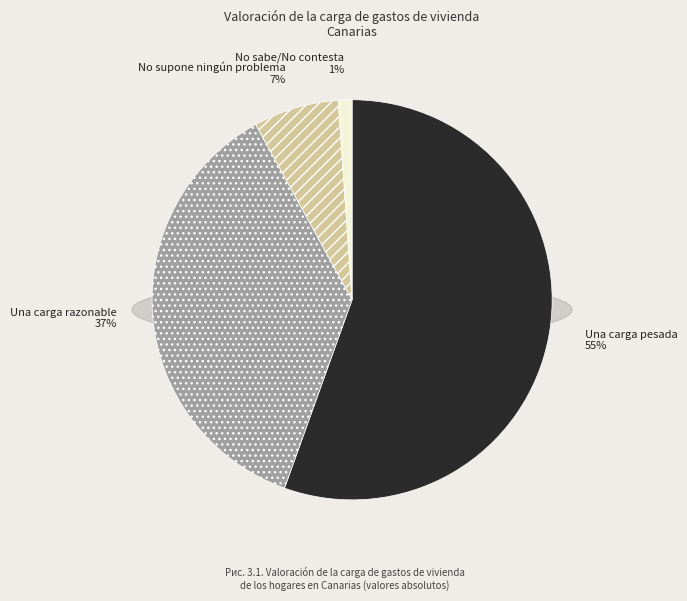

What is the change in value from Una carga pesada to No sabe/No contesta?

-384874